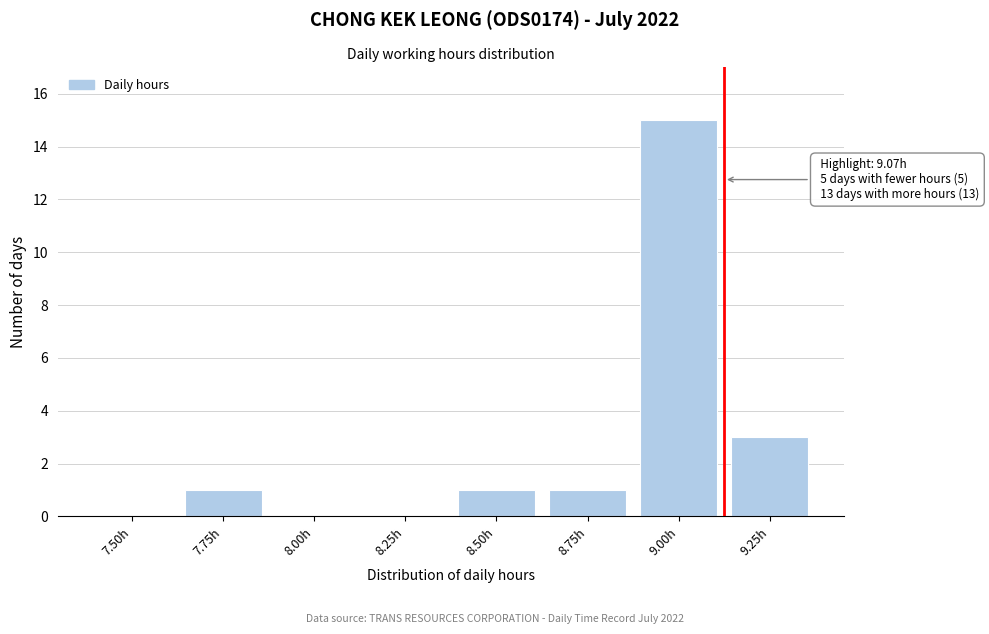

Reading left to right, list all the values displayed in this chart.

7.50h=0	7.75h=1	8.00h=0	8.25h=0	8.50h=1	8.75h=1	9.00h=15	9.25h=3